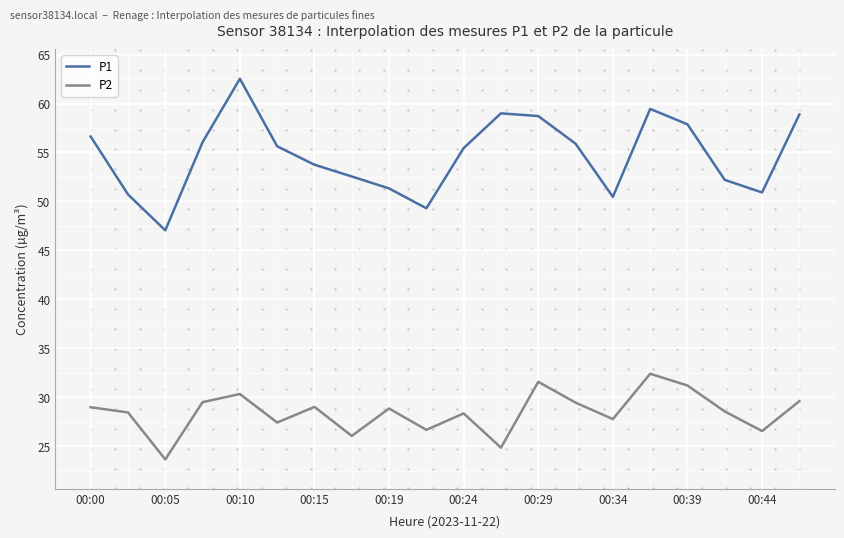

Which series has the widest spread of values?

P1